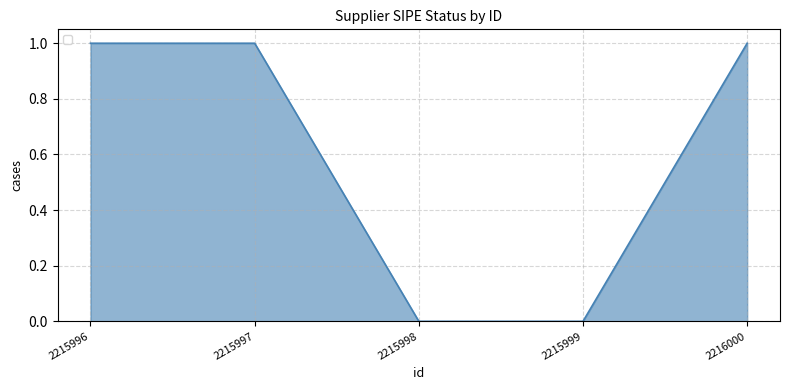

True or false: there are more than 2 points higher than both neighbors.

False